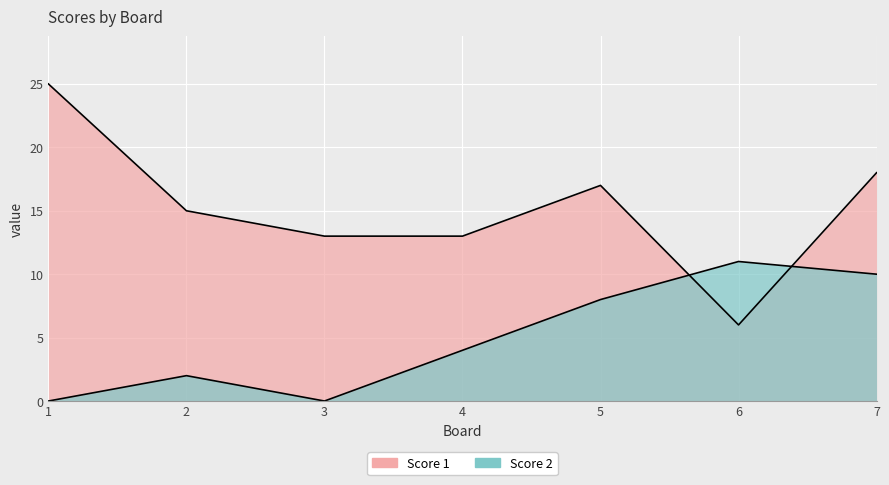

What is the total value across all series at 4?

17